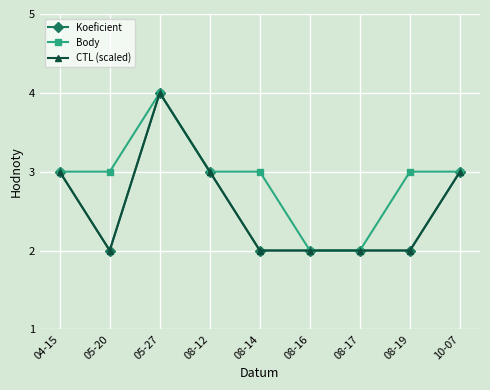

Does the chart have visible grid lines?

Yes